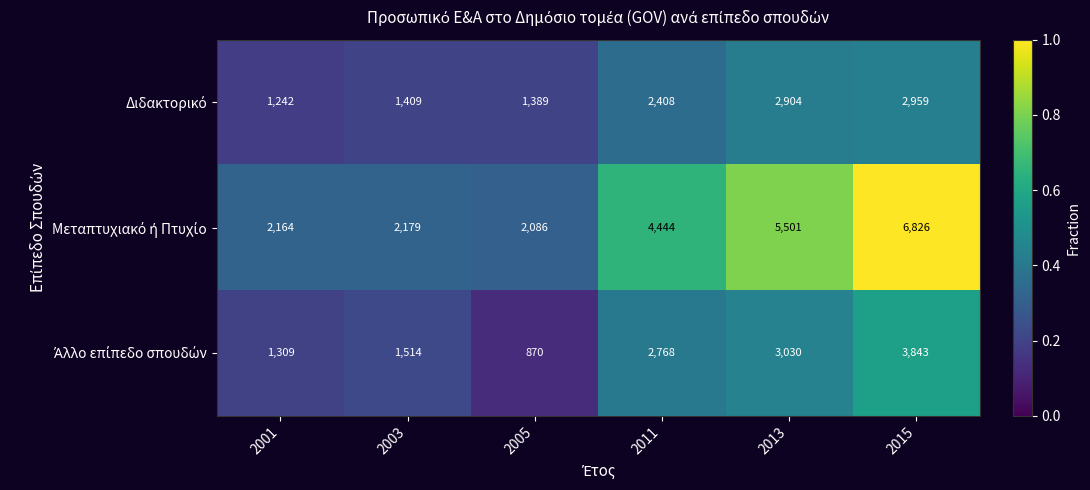

What is the total value across all series at 2011?

9620